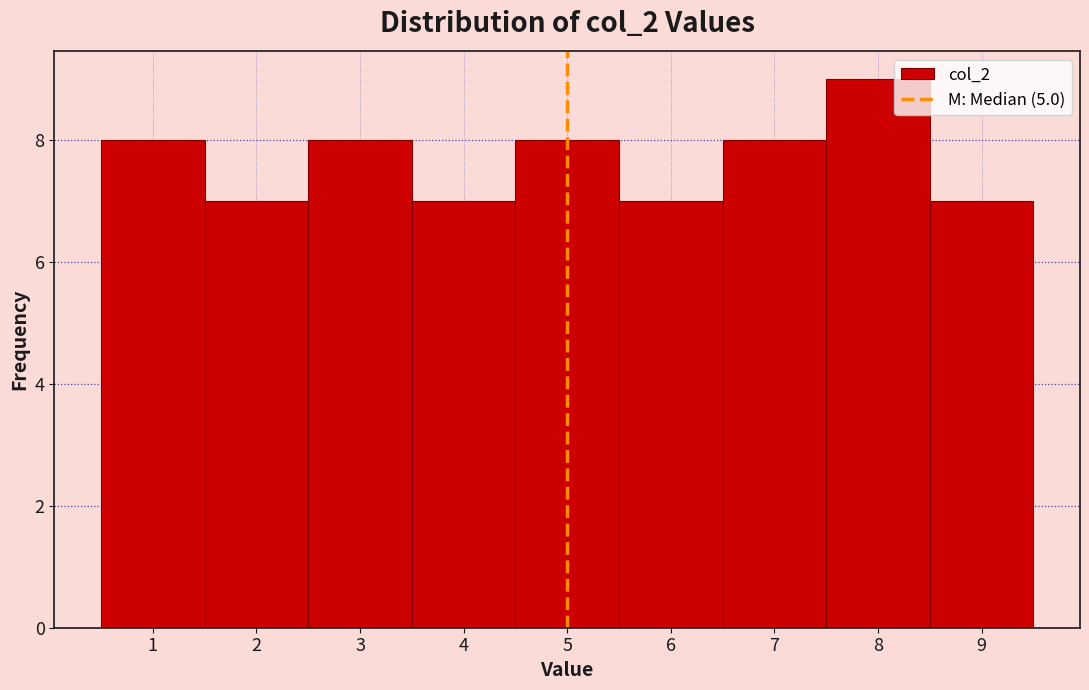

Which range on the x-axis has the tallest bar?

7.5 to 8.5